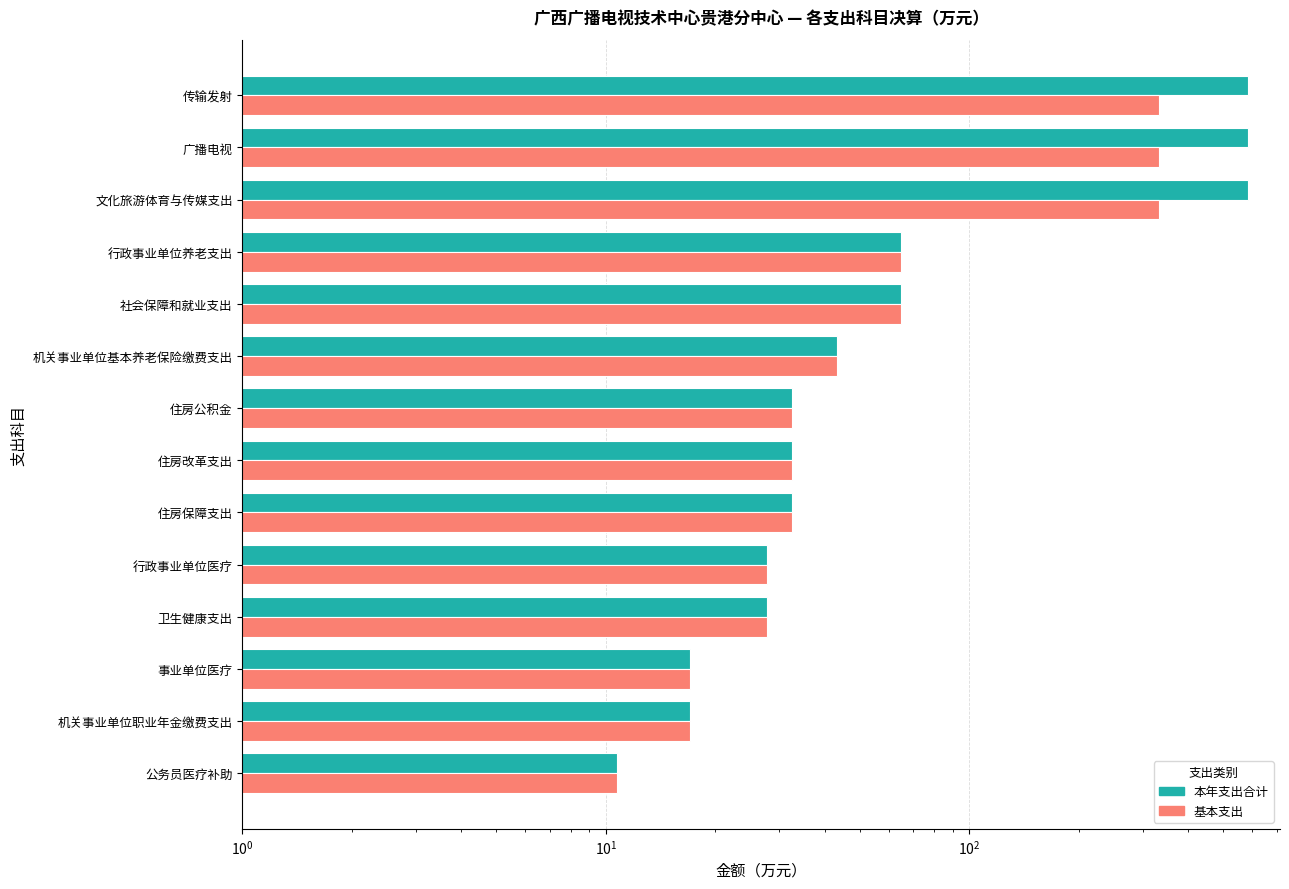

How many series are shown in this chart?

2